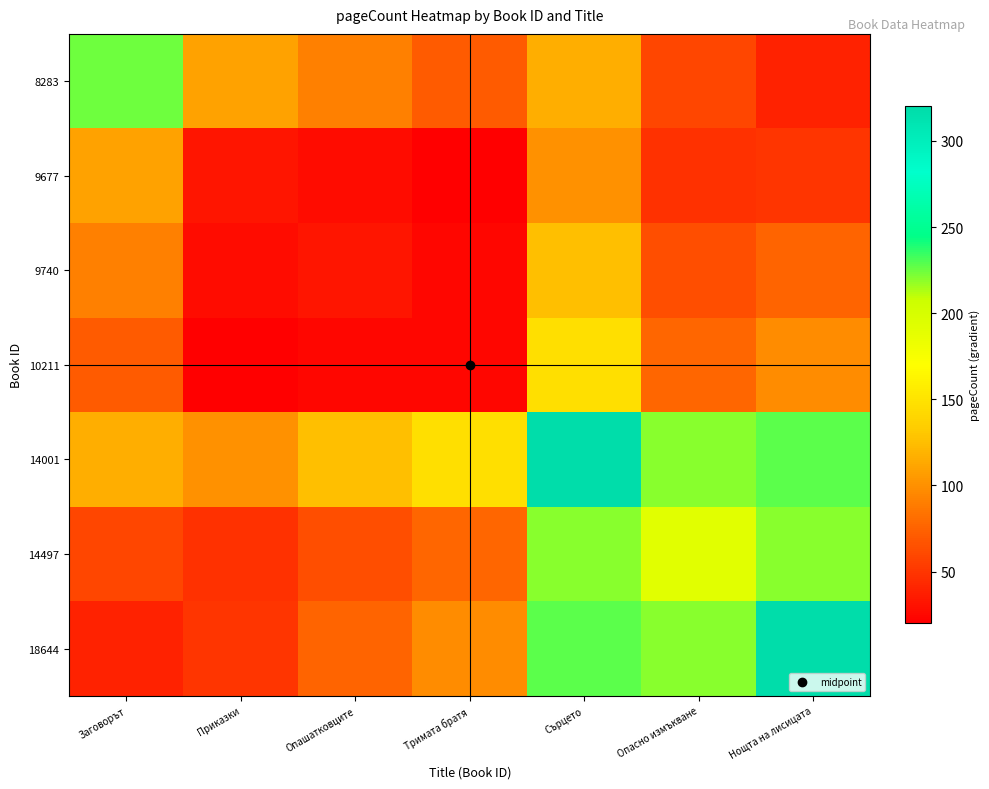

Reading right to left, extract all data points from this chart.

8283: Нощта на лисицата=38.9	Опасно измъкване=59.4	Сърцето=116.6	Тримата братя=70.9	Опашатковците=91.4	Приказки=109.7	Заговорът=224.0
9677: Нощта на лисицата=50.3	Опасно измъкване=48.0	Сърцето=100.6	Тримата братя=20.0	Опашатковците=27.4	Приказки=32.0	Заговорът=109.7
9740: Нощта на лисицата=75.4	Опасно измъкване=64.0	Сърцето=125.7	Тримата братя=24.0	Опашатковците=32.0	Приказки=27.4	Заговорът=91.4
10211: Нощта на лисицата=98.3	Опасно измъкване=77.1	Сърцето=147.4	Тримата братя=24.0	Опашатковците=24.0	Приказки=20.0	Заговорът=70.9
14001: Нощта на лисицата=228.6	Опасно измъкване=219.4	Сърцето=320.0	Тримата братя=147.4	Опашатковците=125.7	Приказки=100.6	Заговорът=116.6
14497: Нощта на лисицата=219.4	Опасно измъкване=192.0	Сърцето=219.4	Тримата братя=77.1	Опашатковците=64.0	Приказки=48.0	Заговорът=59.4
18644: Нощта на лисицата=320.0	Опасно измъкване=219.4	Сърцето=228.6	Тримата братя=98.3	Опашатковците=75.4	Приказки=50.3	Заговорът=38.9